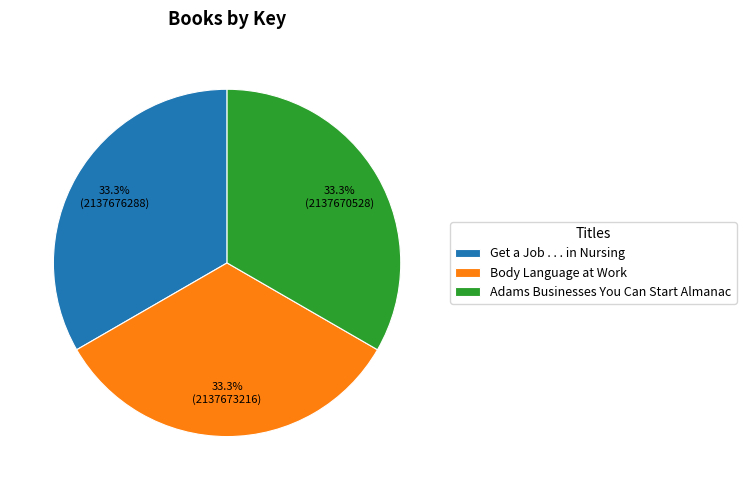

What is the ratio of the value at Get a Job . . . in Nursing to the value at Body Language at Work?

1.0